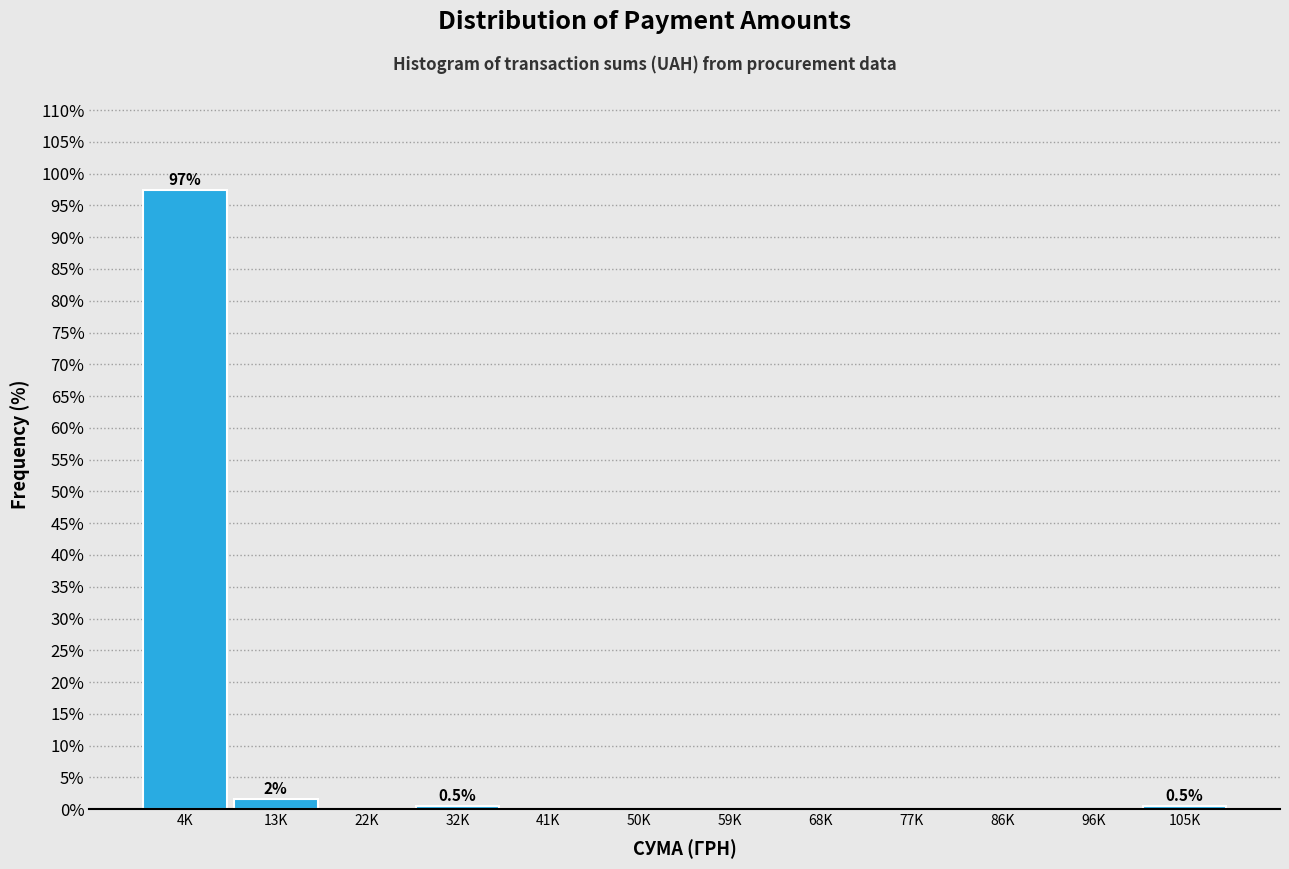

Reading left to right, what are all the values shown in this chart?

4K=97.4	13K=1.6	22K=0.0	32K=0.5	41K=0.0	50K=0.0	59K=0.0	68K=0.0	77K=0.0	86K=0.0	96K=0.0	105K=0.5